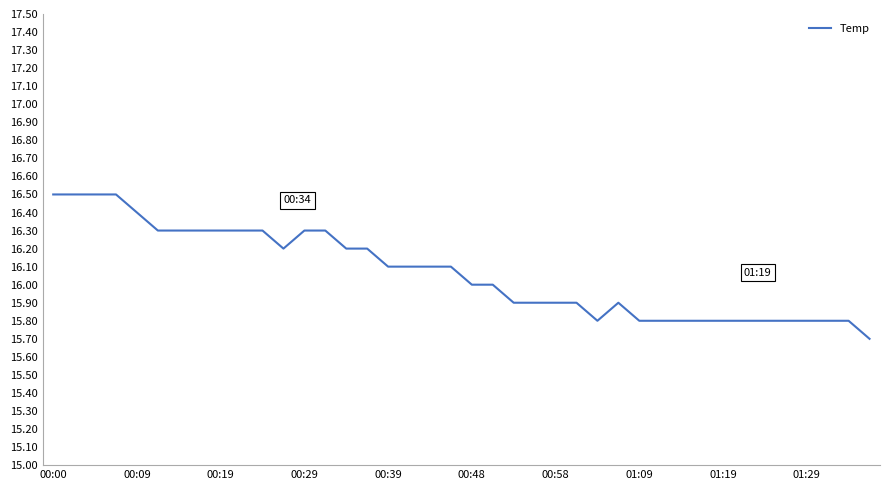

What is the smallest value displayed?

15.7